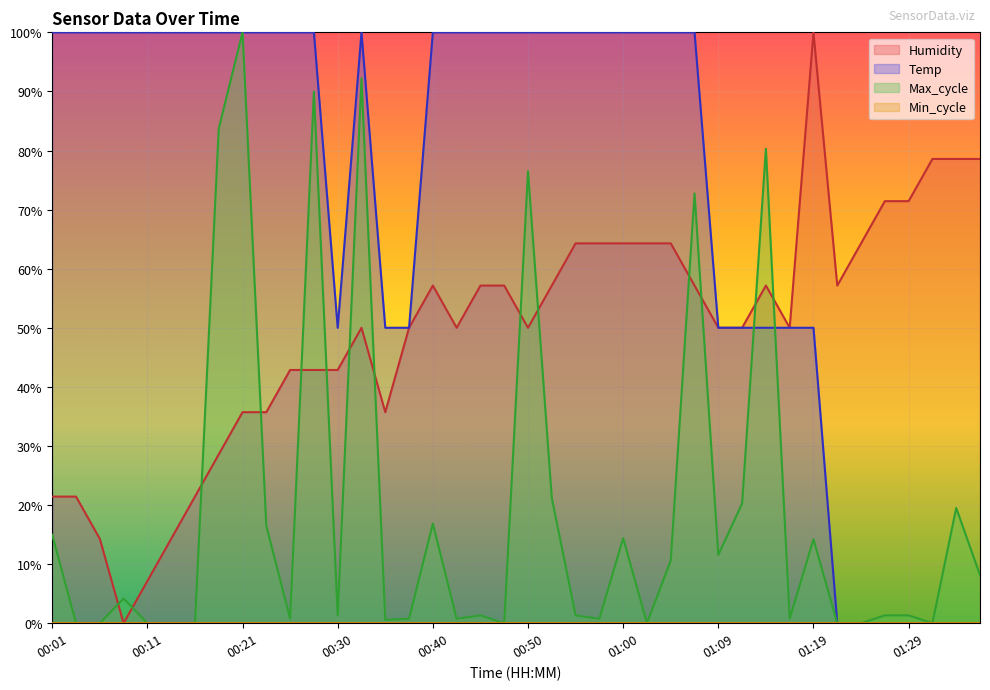

How many values in the Temp series exceed 0?

33